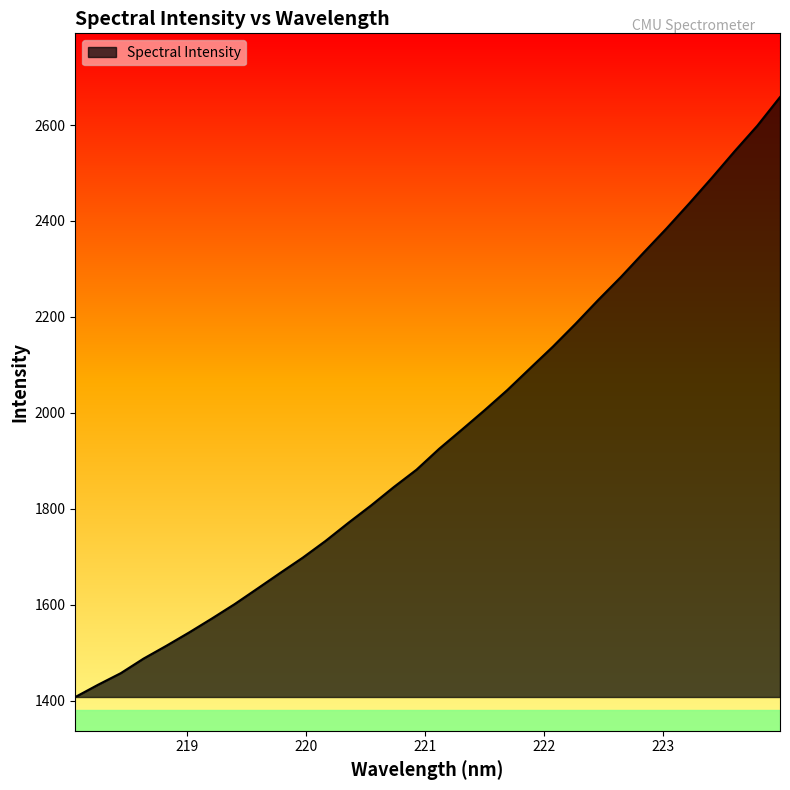

Does the chart display data point markers on the line(s)?

No